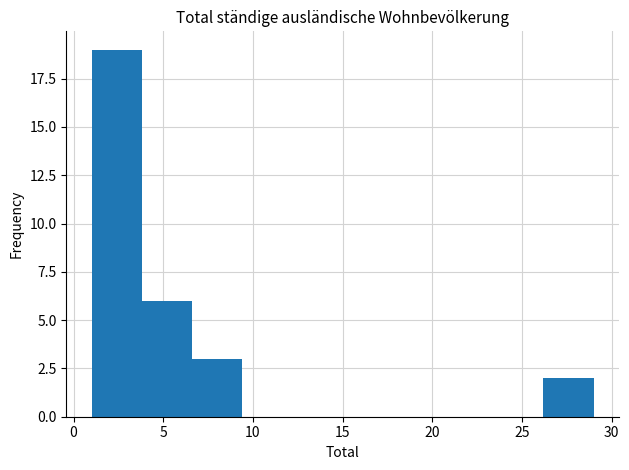

Over which range of the x-axis is the bar tallest?

1.0 to 3.8